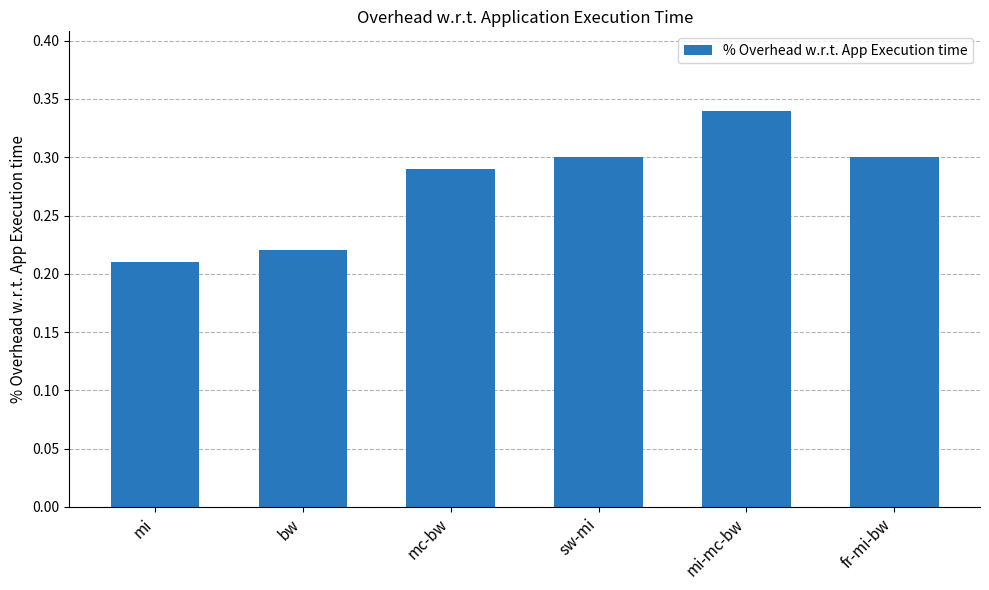

Is it true that the value at mc-bw is 0.3?

True